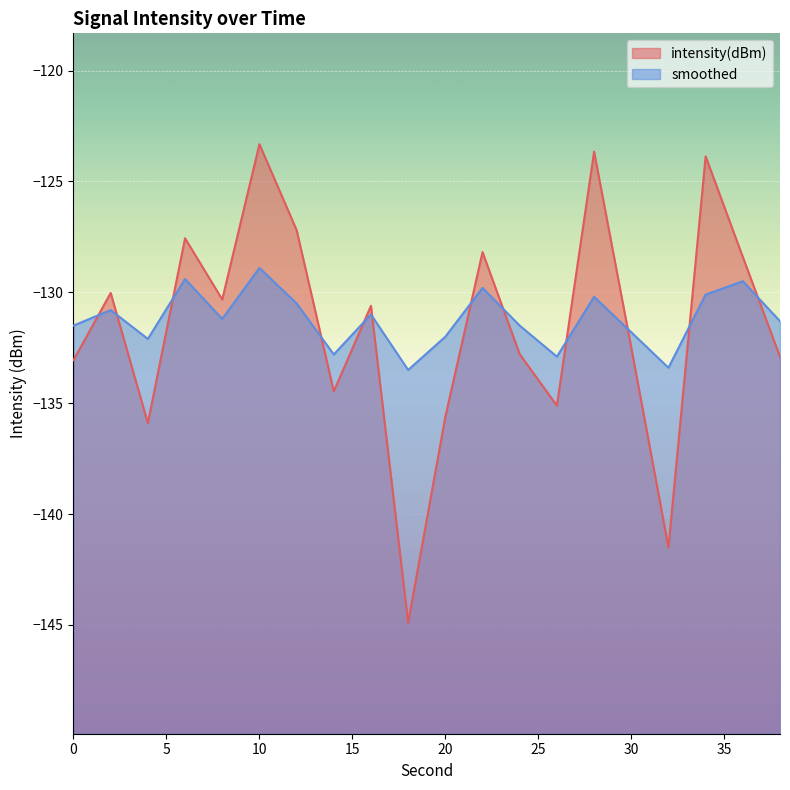

Where is the first local maximum for smoothed?

2